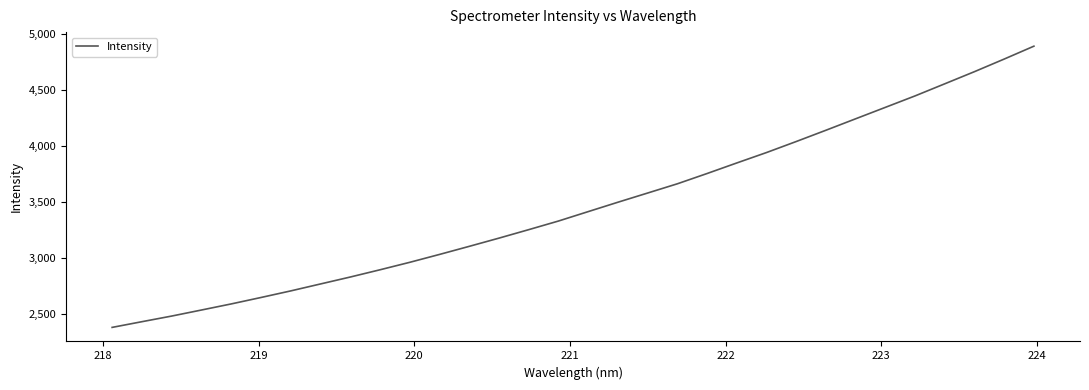

What is the minimum value shown in the chart?

2380.1